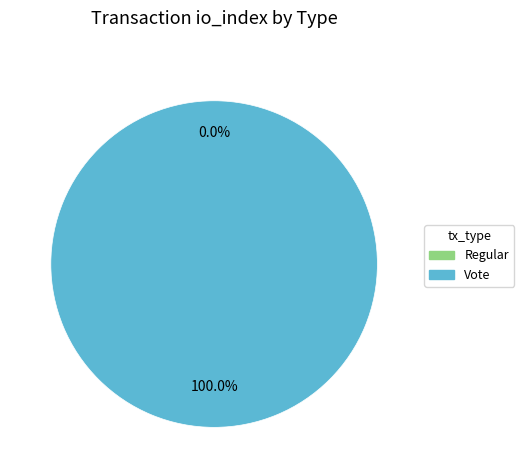

Does Vote account for over 50% of the chart?

Yes